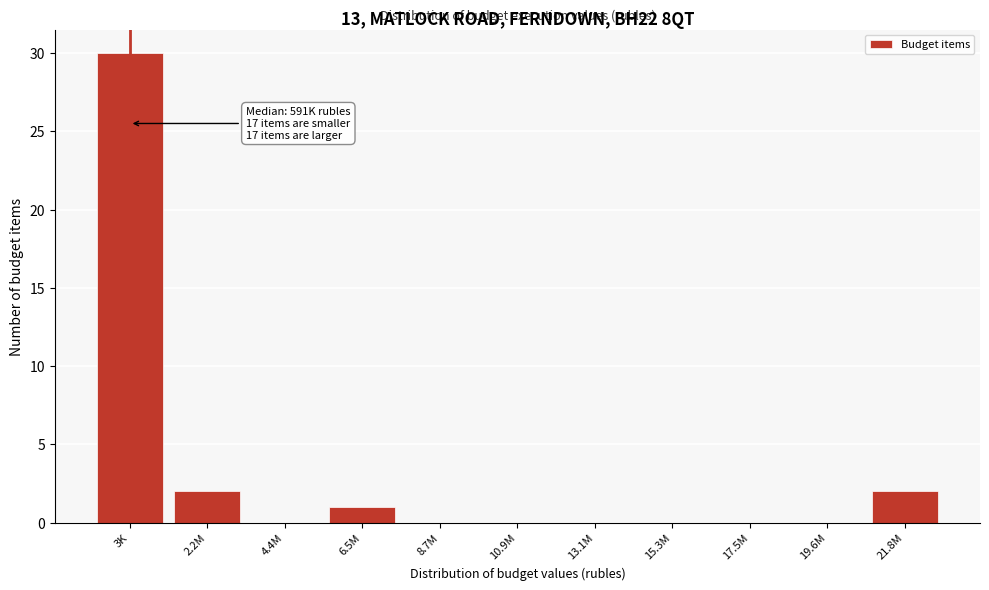

Reading right to left, transcribe all the data shown in this chart.

21.8M=2	19.6M=0	17.5M=0	15.3M=0	13.1M=0	10.9M=0	8.7M=0	6.5M=1	4.4M=0	2.2M=2	3K=30